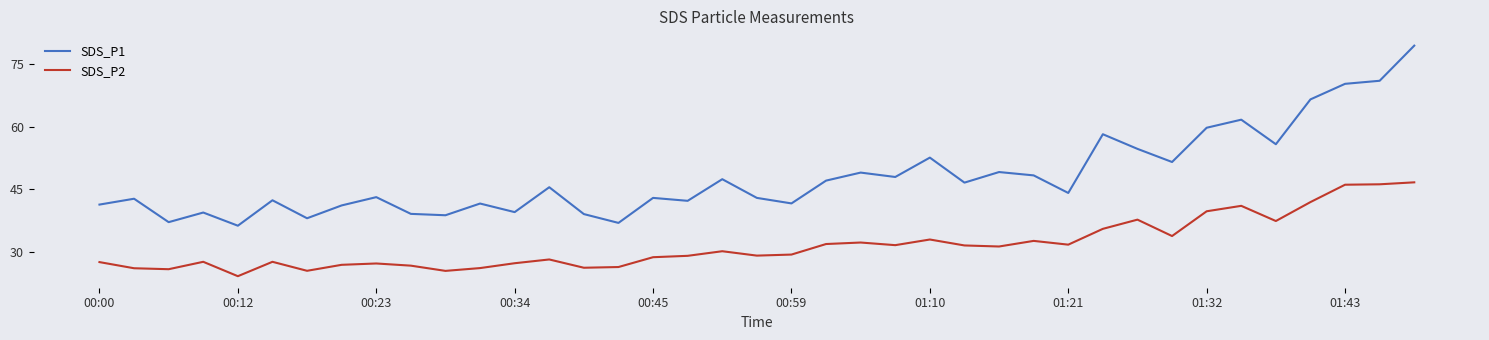

List the series in order of their overall mean, highest first.

SDS_P1, SDS_P2